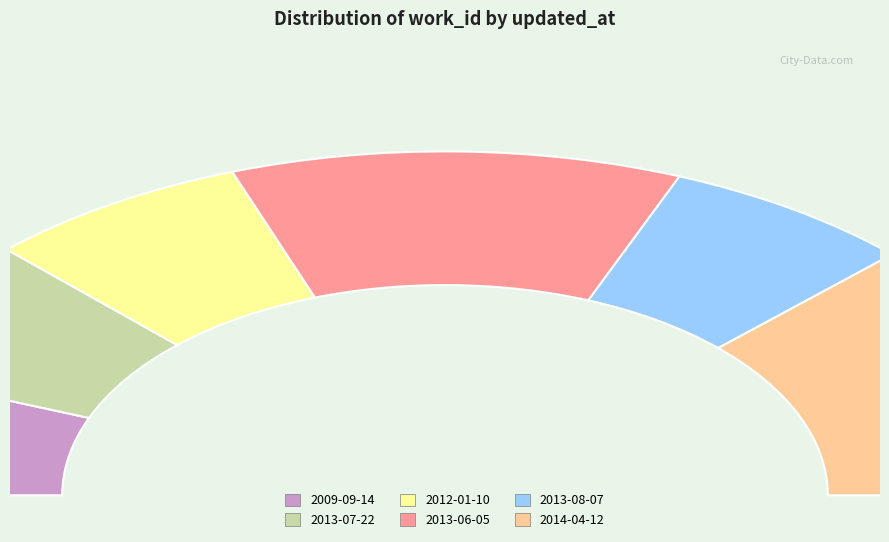

How many segments does this pie chart have?

6